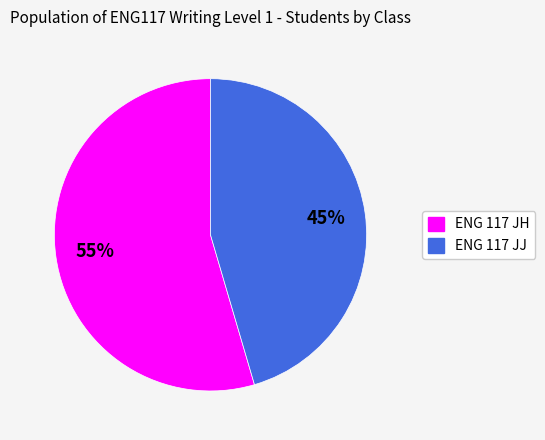

The ENG 117 JH slice represents 66% of the pie. True or false?

False